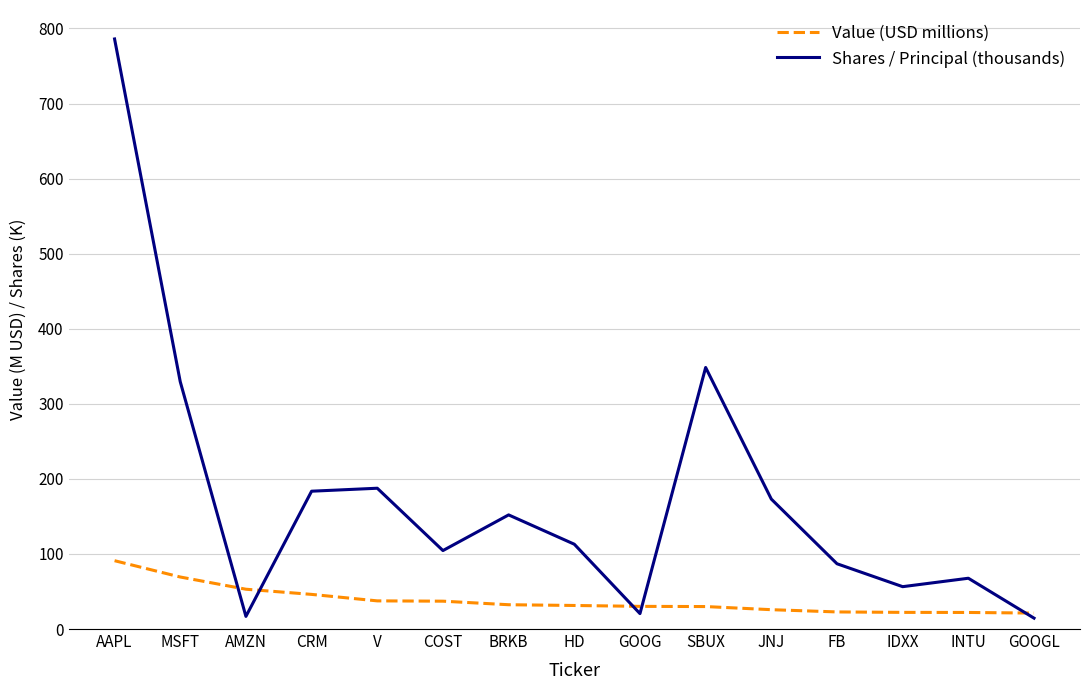

What is the sum of all Shares / Principal (thousands) values?

2640.5